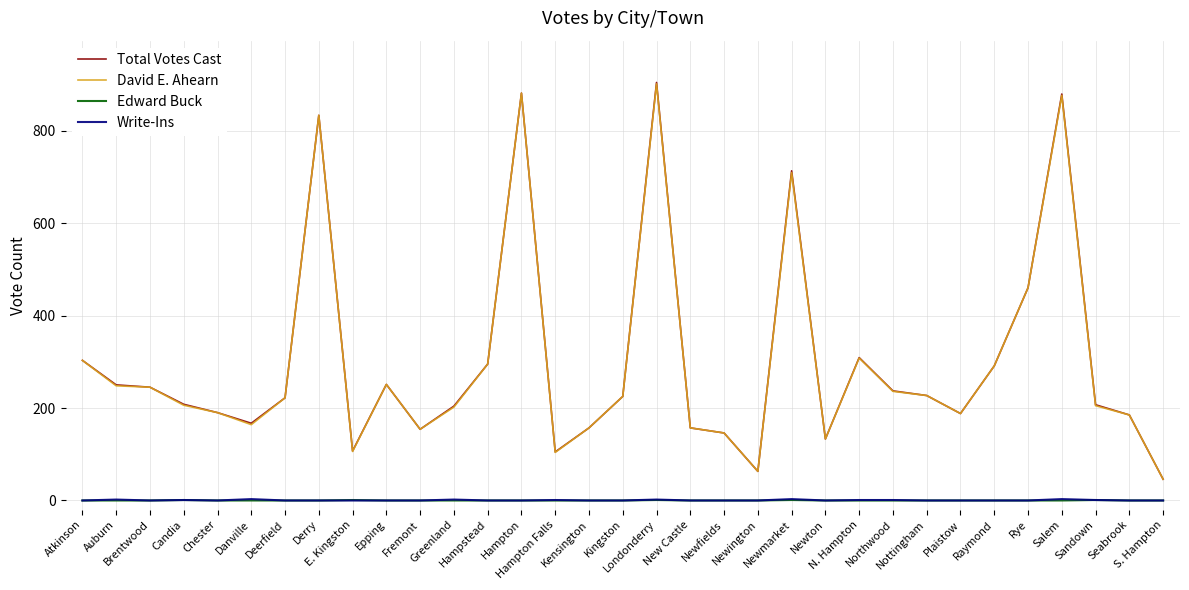

Is the value of David E. Ahearn at Brentwood greater than the value of Total Votes Cast at N. Hampton?

No